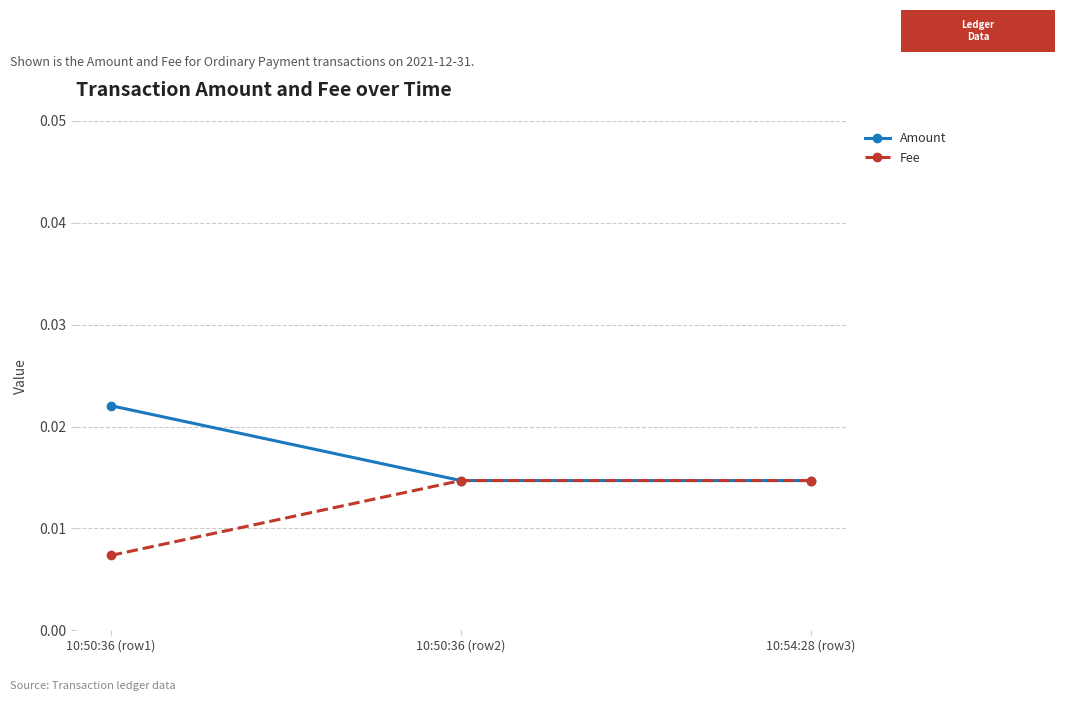

What is the label of the 3rd point from the left?

10:54:28 (row3)